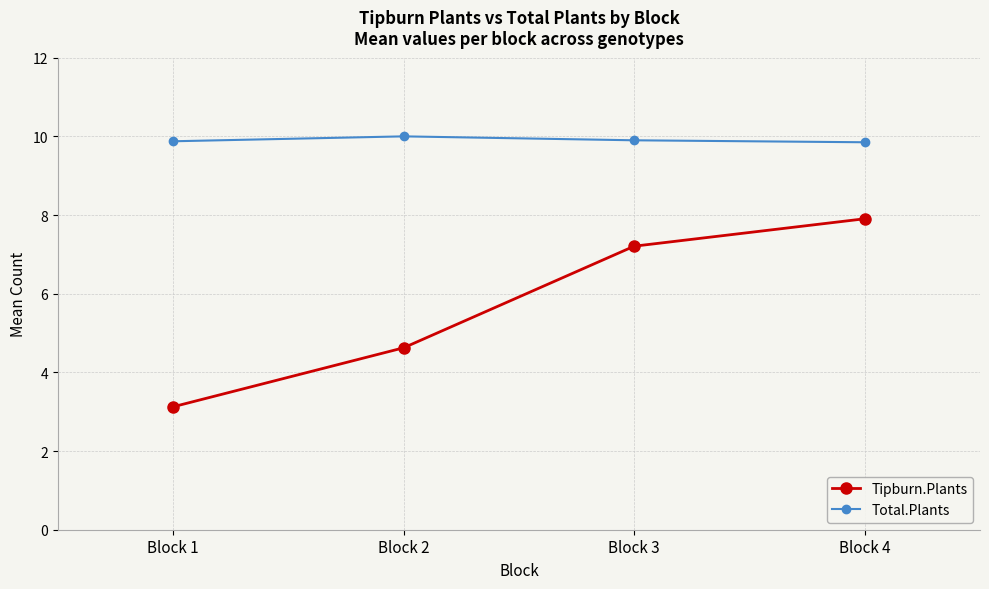

Which series has the widest spread of values?

Tipburn.Plants